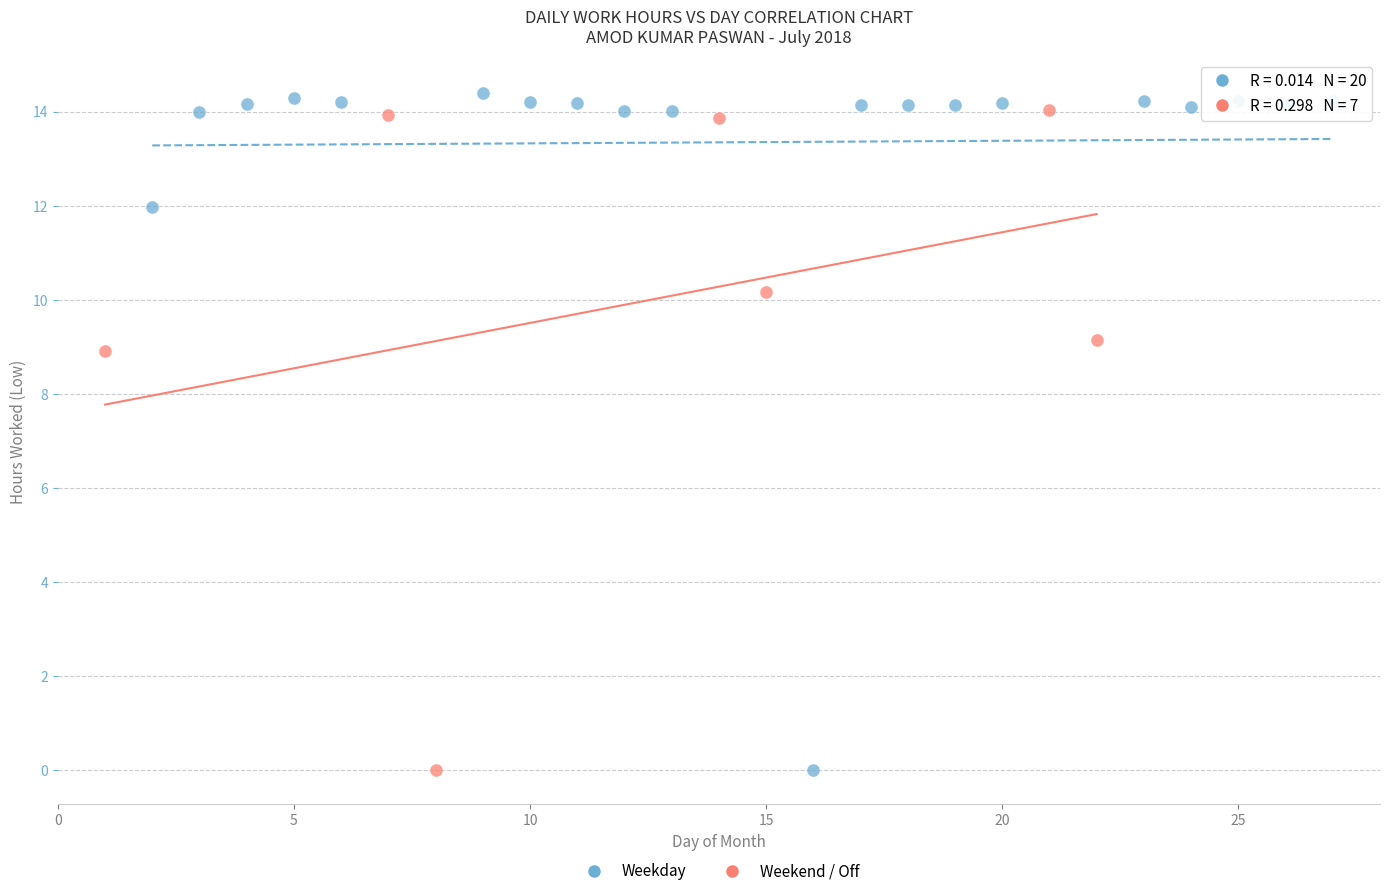

Which series contains the highest Y value?

Weekday